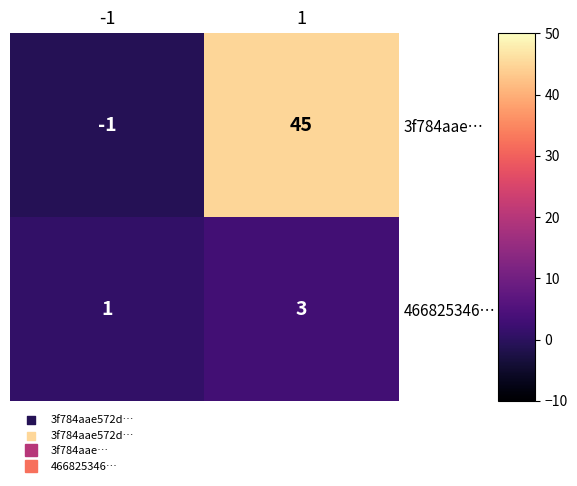

What is the maximum value shown in the chart?

45